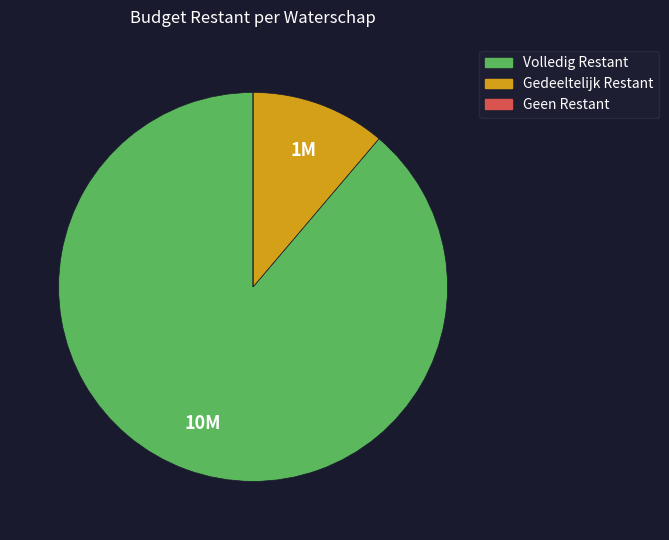

Is there a majority slice in this chart?

Yes